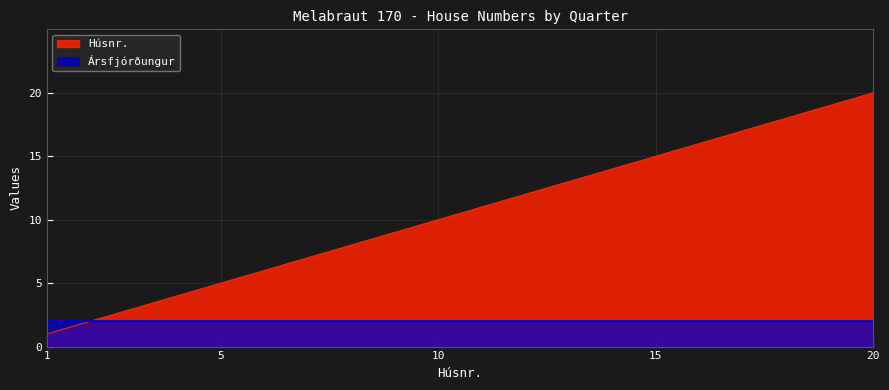

Between 5 and 19, which is larger?

19